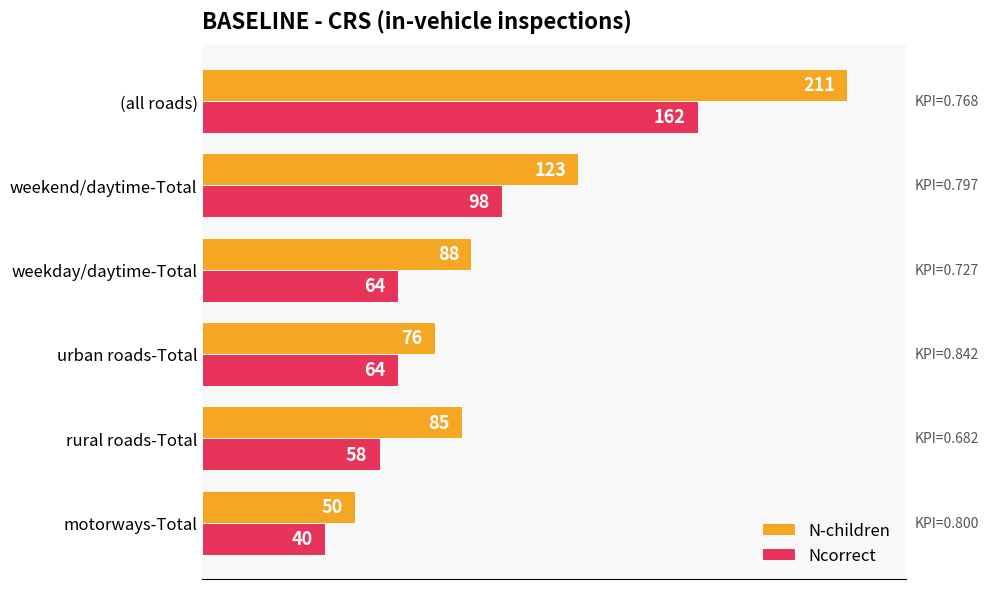

What is the minimum value for Ncorrect?

40